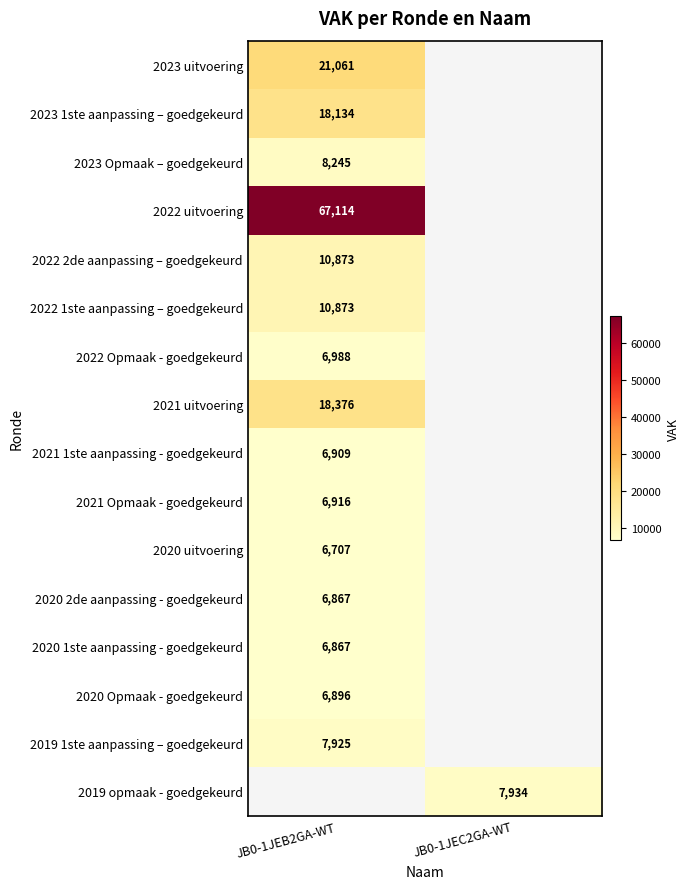

The value of 2022 uitvoering at JB0-1JEB2GA-WT is 45822. True or false?

False